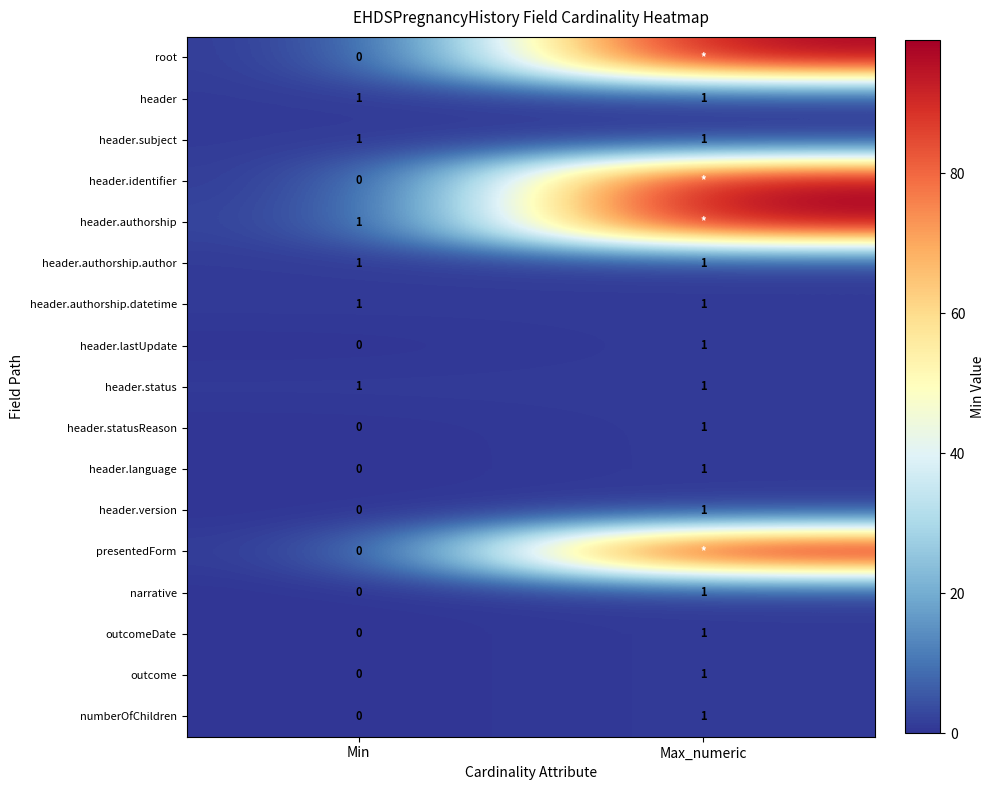

List the labels in order of numberOfChildren value, smallest first.

Min, Max_numeric